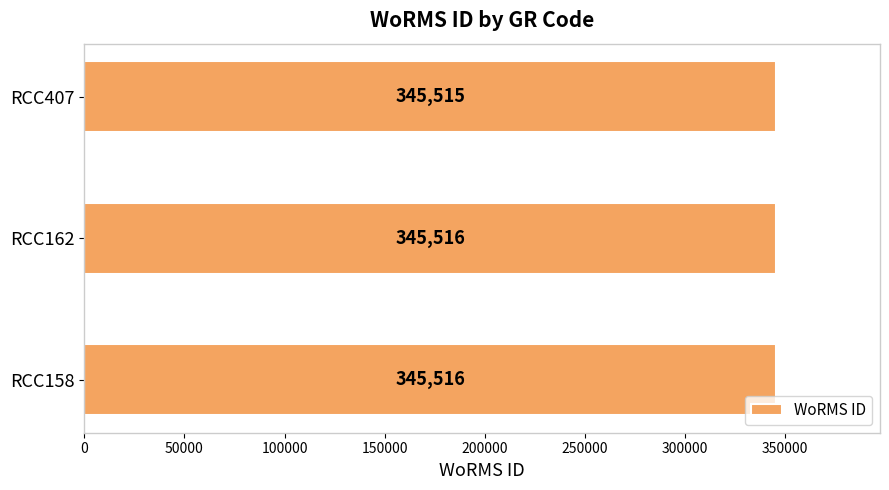

True or false: the data shows 345516 at RCC162.

True